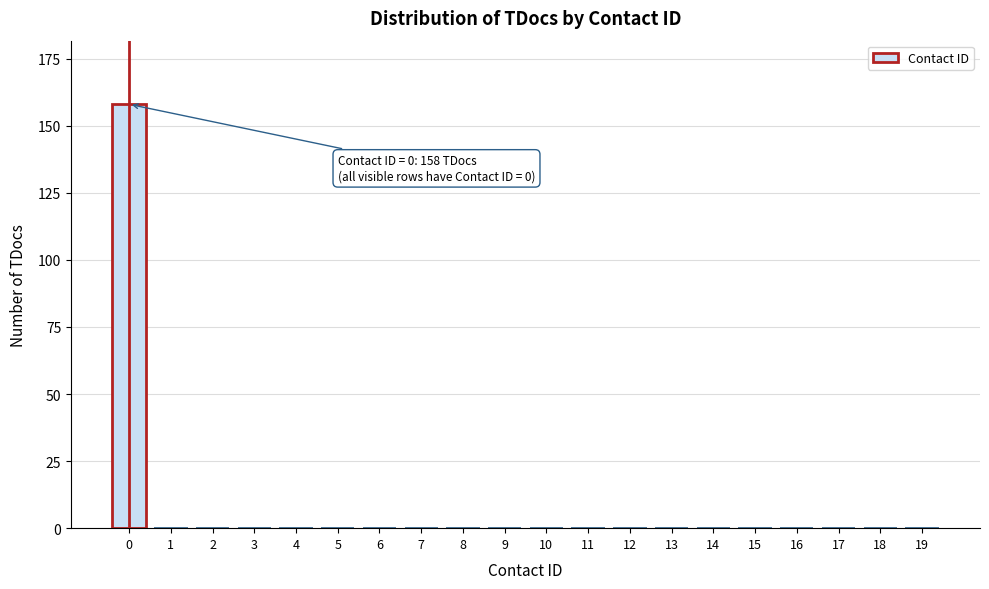

Reading left to right, what are all the values shown in this chart?

0=158	1=0	2=0	3=0	4=0	5=0	6=0	7=0	8=0	9=0	10=0	11=0	12=0	13=0	14=0	15=0	16=0	17=0	18=0	19=0